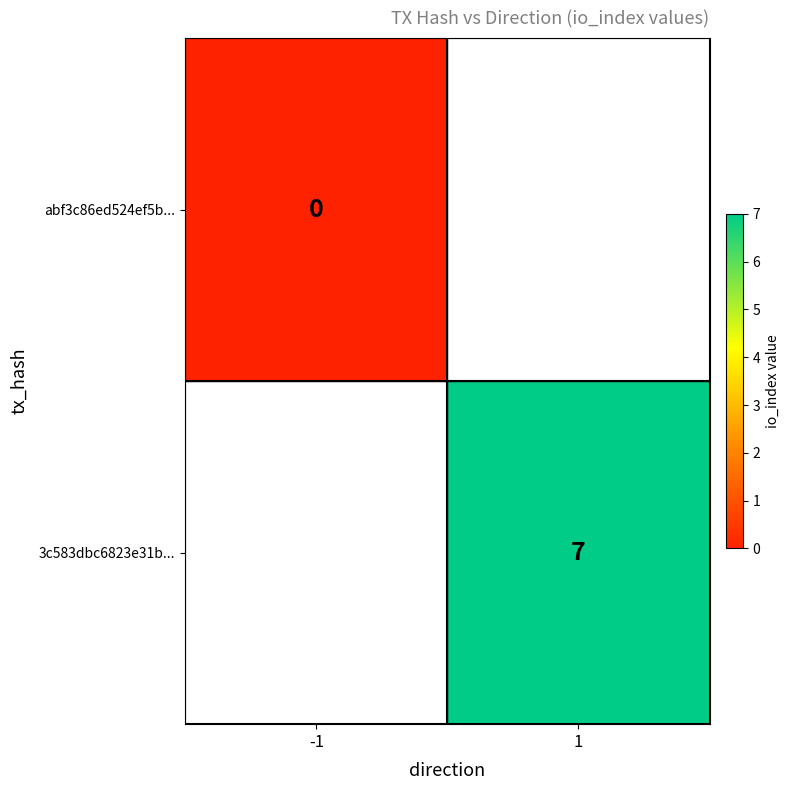

True or false: 3c583dbc6823e31b... has a value of 2 at 1.

False